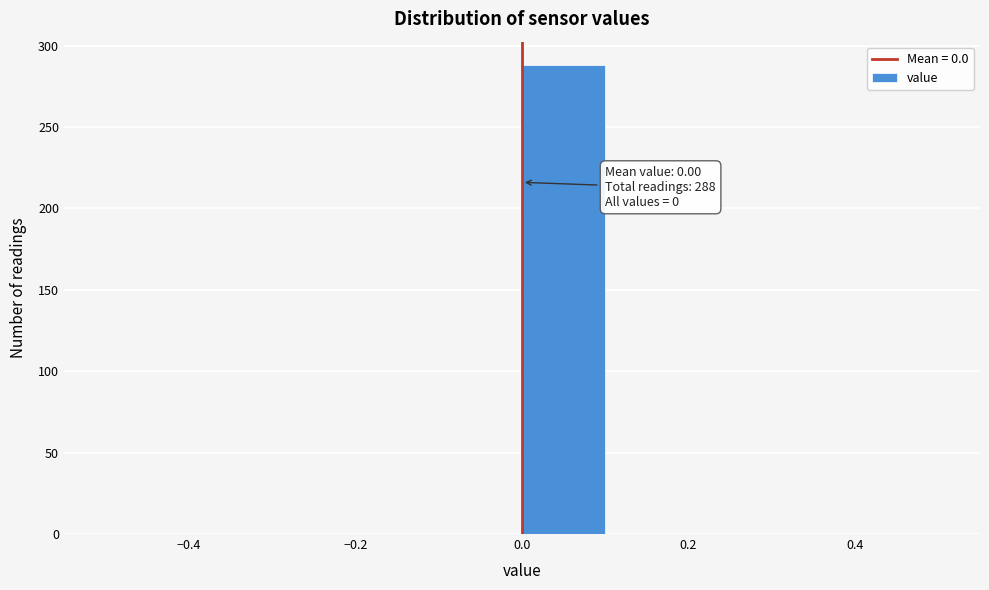

Over which range of the x-axis is the bar tallest?

0.0 to 0.1